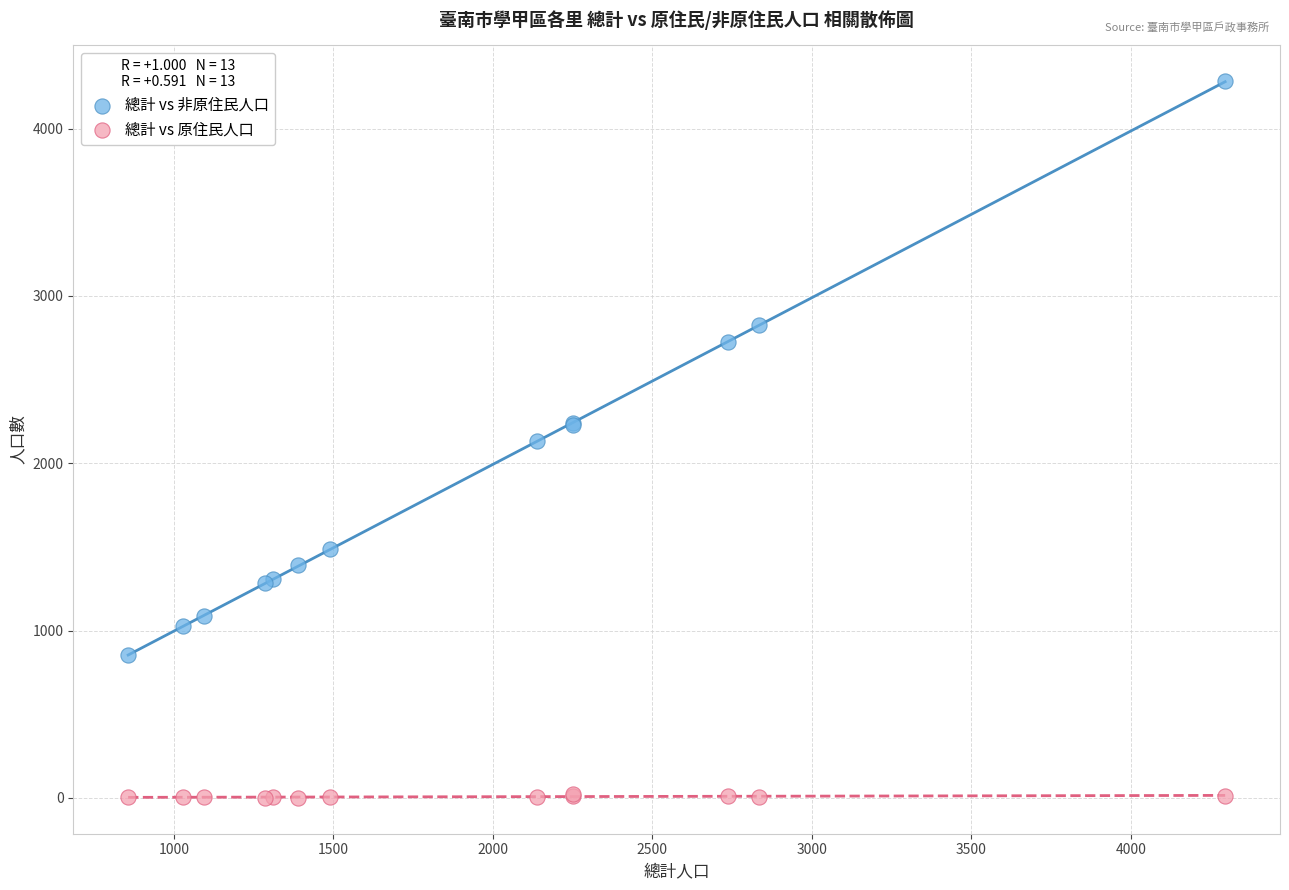

What is the X range (max minus min) for the scatter plot?

3438